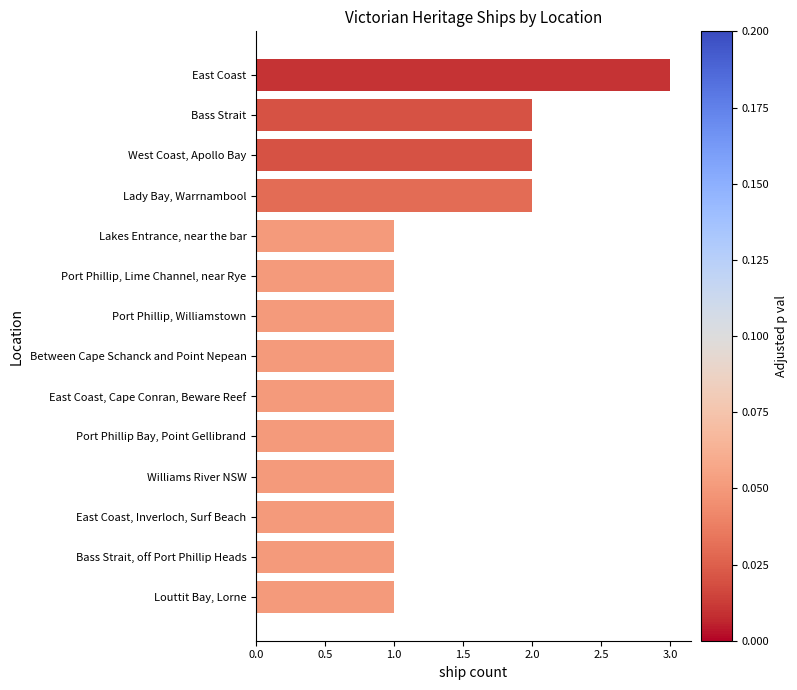

What is the average value?

1